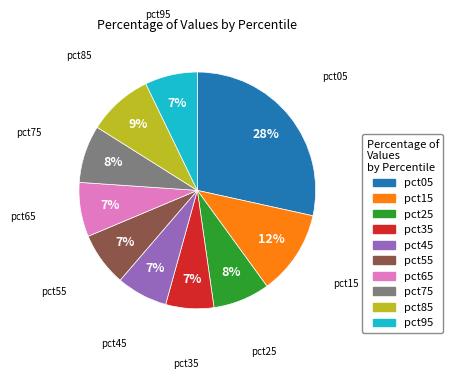

Is there any slice that represents more than half of the pie?

No